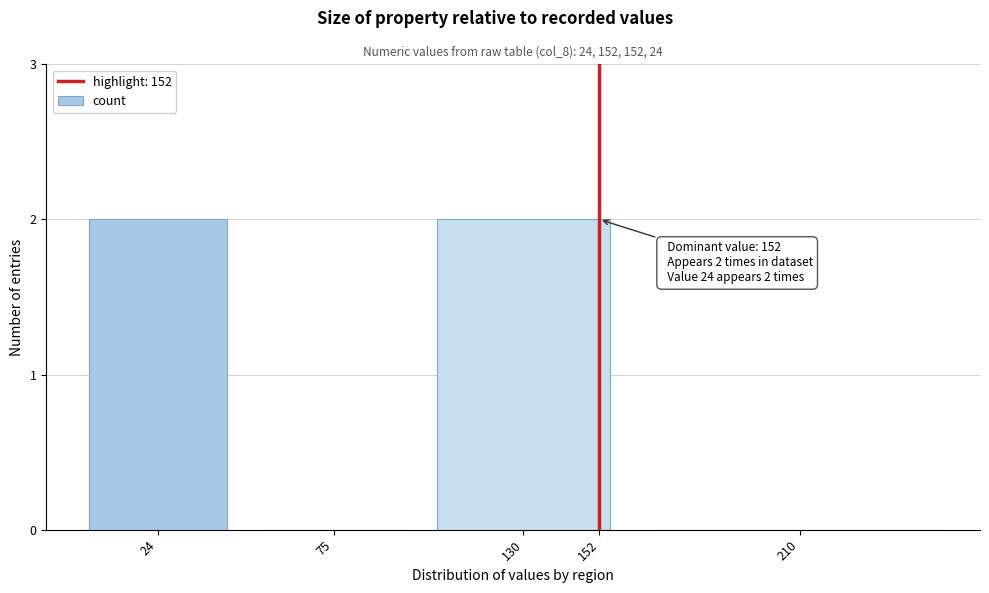

Reading left to right, list all the values displayed in this chart.

24=2	75=0	130=2	210=0